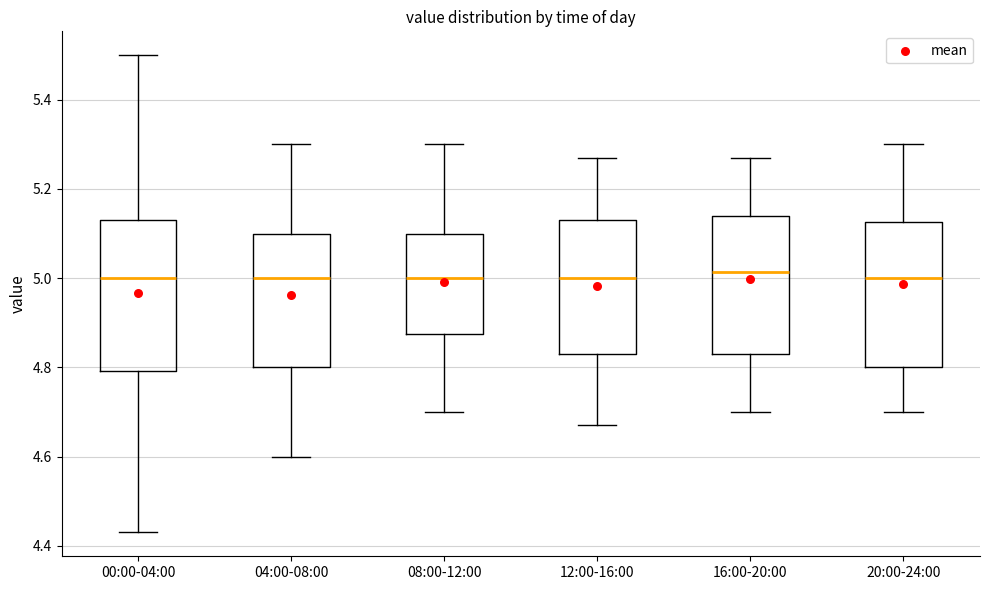

Where is the lower edge of the box for 16:00-20:00 on the y-axis? The values are not printed on the chart, so give them approximately, as read against the axis.

4.84